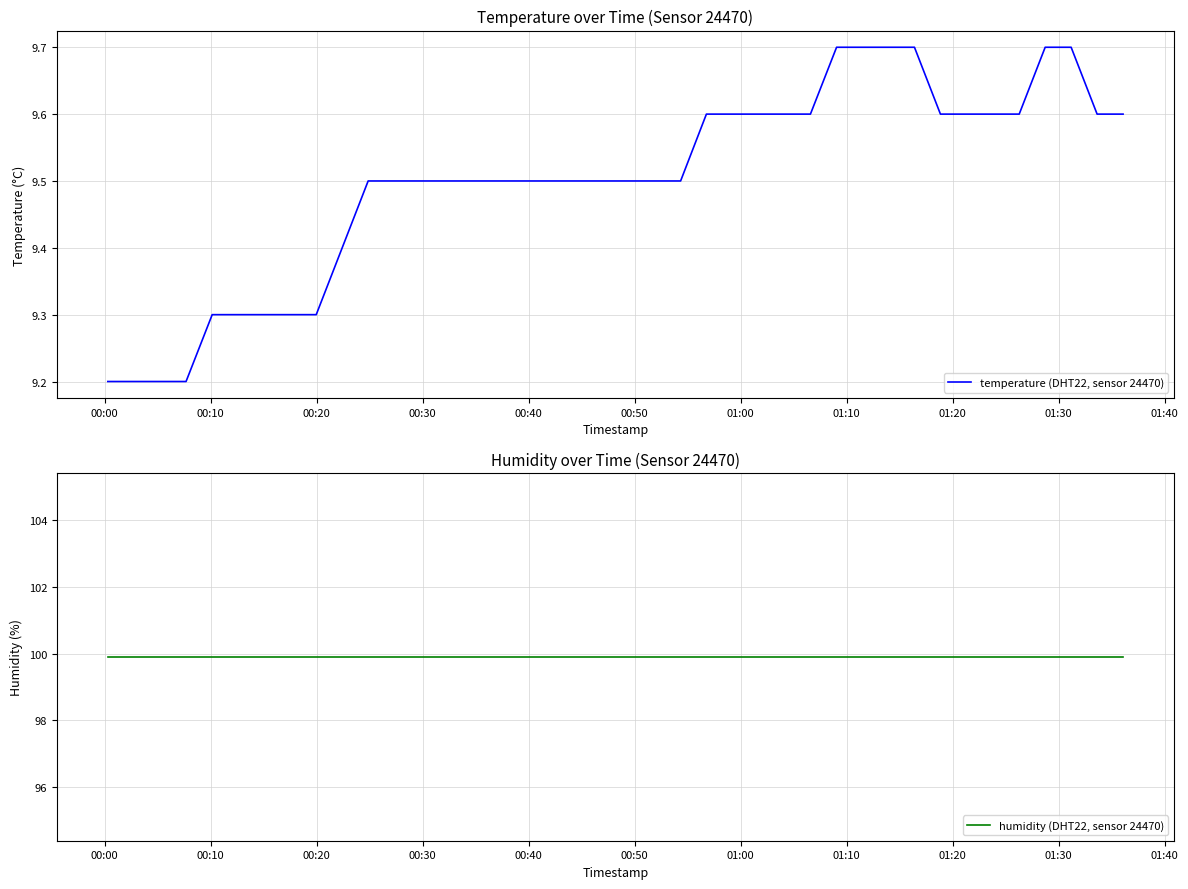

What is the minimum value for temperature (DHT22, sensor 24470)?

9.2